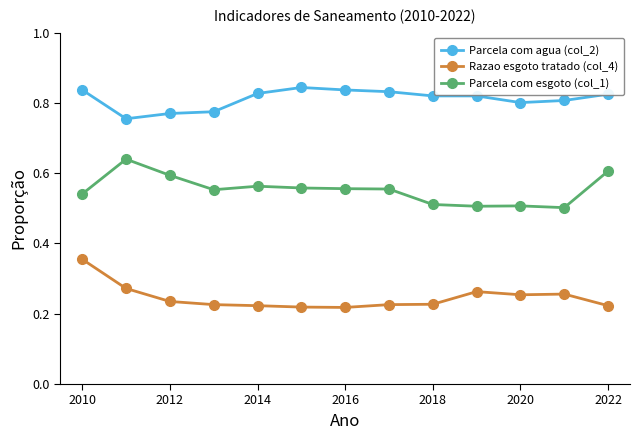

True or false: Parcela com esgoto (col_1) and Parcela com agua (col_2) cross at least once.

False